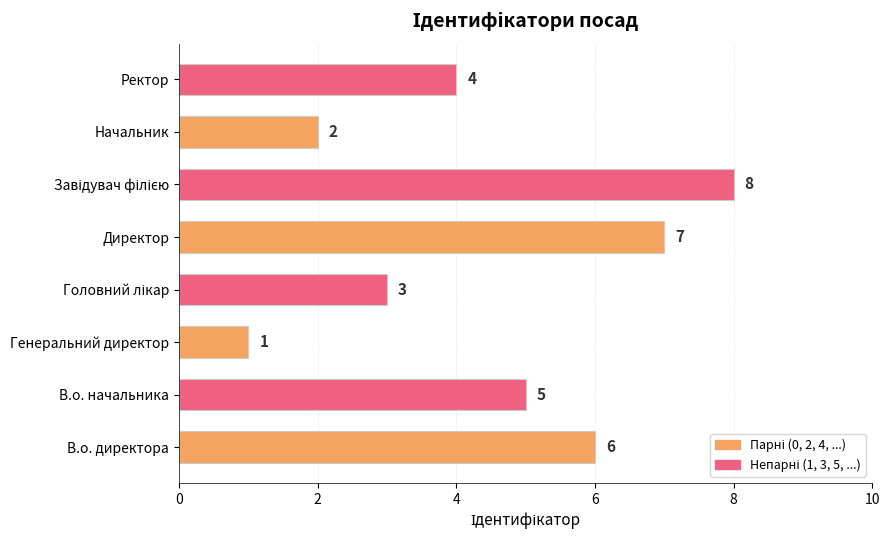

The value at В.о. начальника is 5. True or false?

True